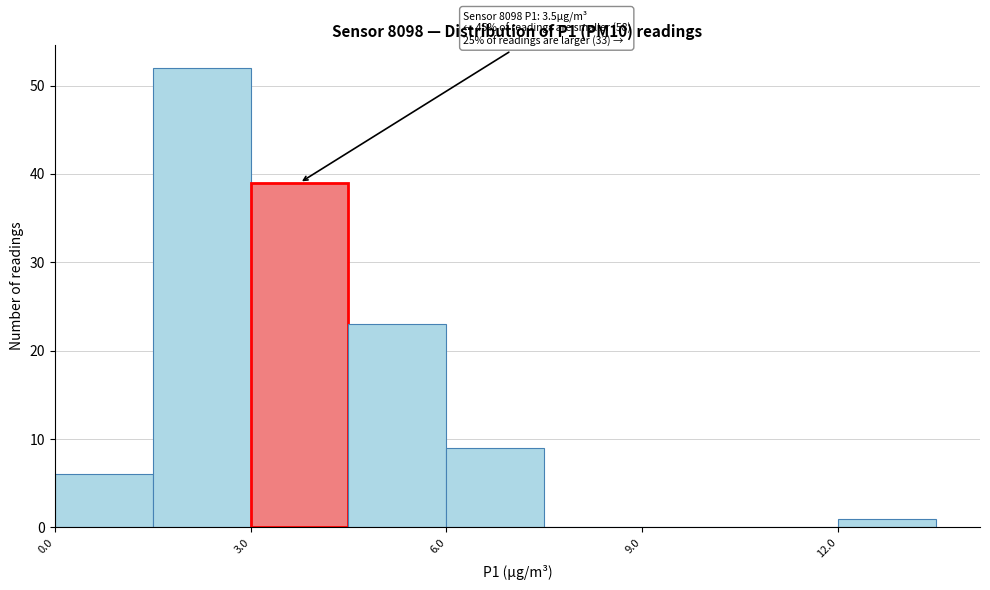

Read against the x-axis, roughly where is the centre of the tallest bar?

2.5